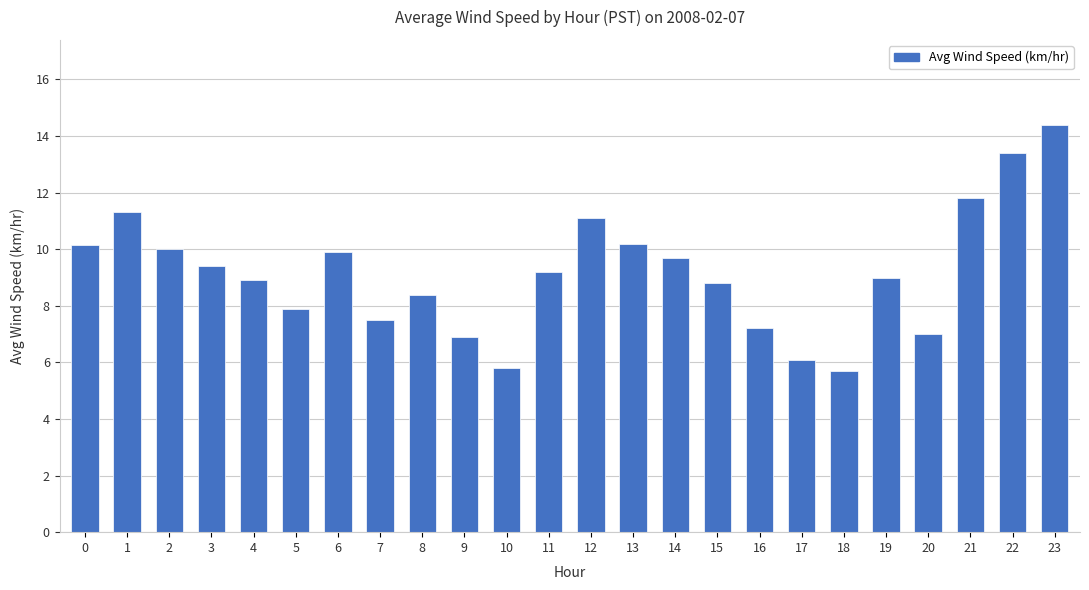

What is the difference between the maximum and minimum values?

8.7